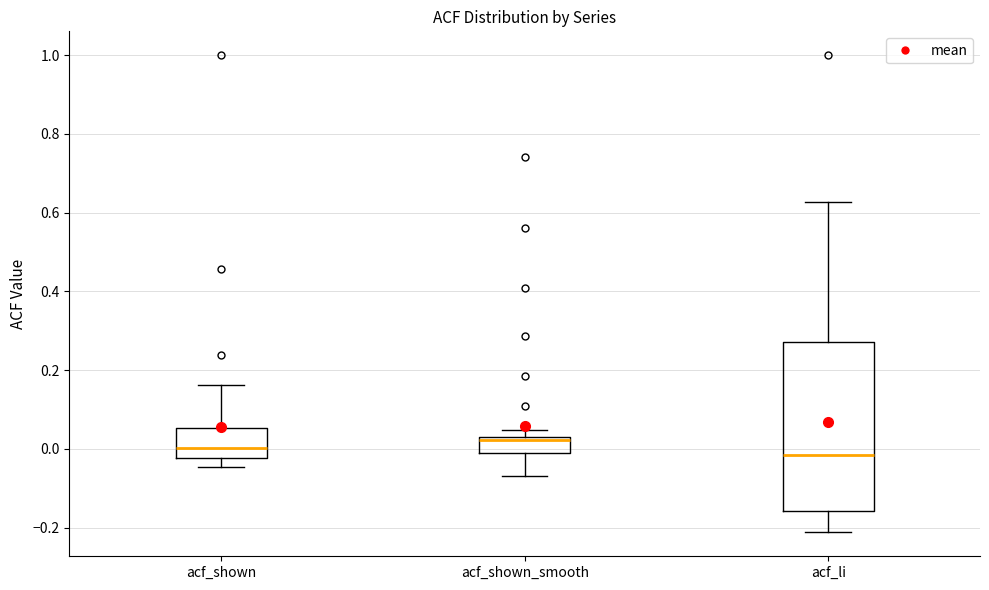

Reading left to right, read every box against the y-axis: the position of its median line, the range the box covers, and the ends of its whiskers. The values are not printed on the chart, so give them approximately, as read against the axis.

acf_shown: median 0.00, box -0.02 to 0.06, whiskers -0.04 to 0.16
acf_shown_smooth: median 0.02, box 0.00 to 0.04, whiskers -0.06 to 0.04 (just above the box's upper edge)
acf_li: median -0.02, box -0.16 to 0.28, whiskers -0.22 to 0.62